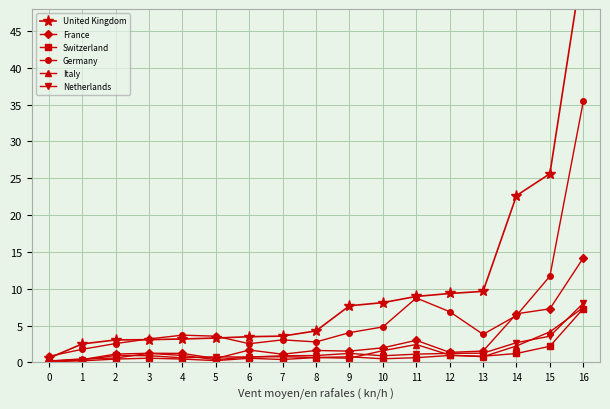

Is it true that Italy equals 0.1 at 1?

False